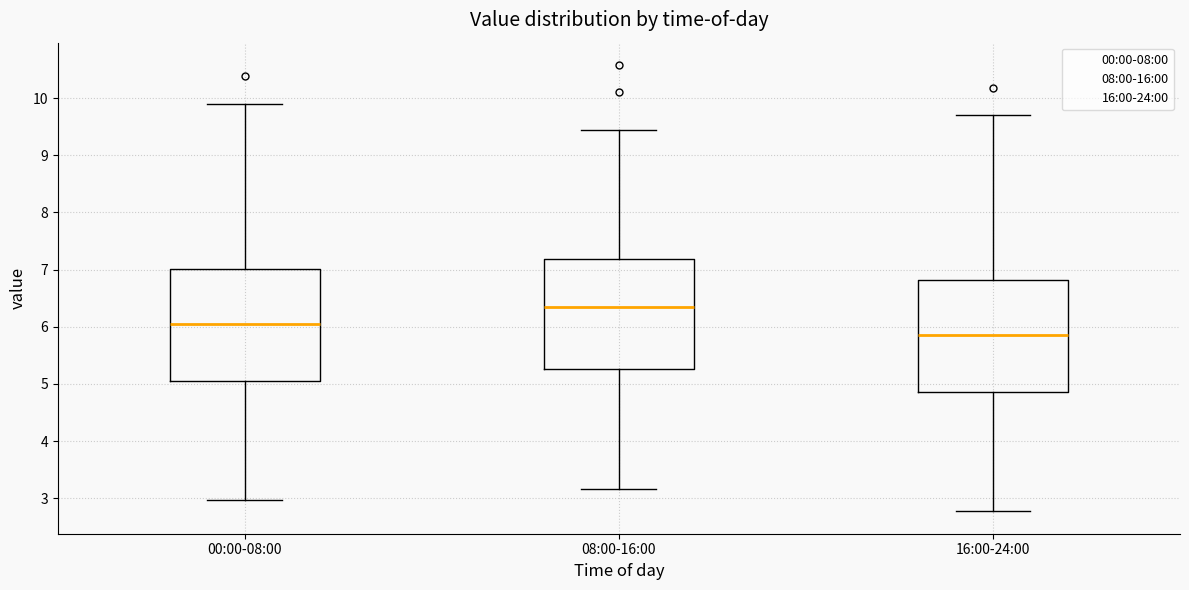

Reading left to right, read every box against the y-axis: the position of its median line, the range the box covers, and the ends of its whiskers. The values are not printed on the chart, so give them approximately, as read against the axis.

00:00-08:00: median 6.1, box 5.1 to 7.0, whiskers 3.0 to 9.9
08:00-16:00: median 6.4, box 5.3 to 7.2, whiskers 3.2 to 9.5
16:00-24:00: median 5.9, box 4.9 to 6.8, whiskers 2.8 to 9.7